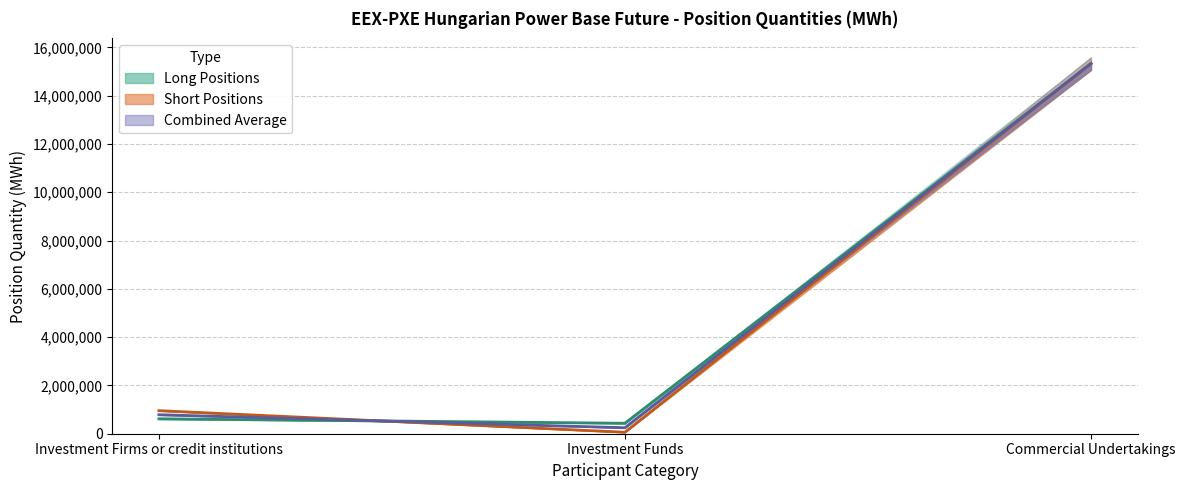

How many values in the Long series exceed 618036?

1